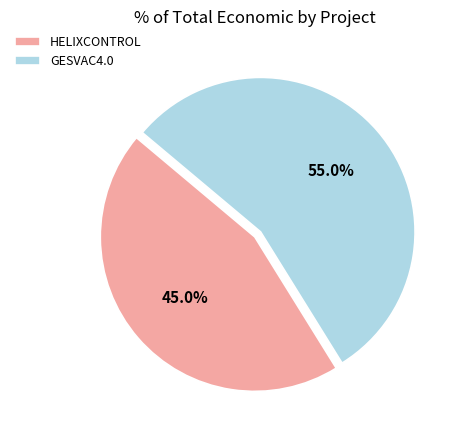

Is the sum of HELIXCONTROL and GESVAC4.0 greater than half?

Yes